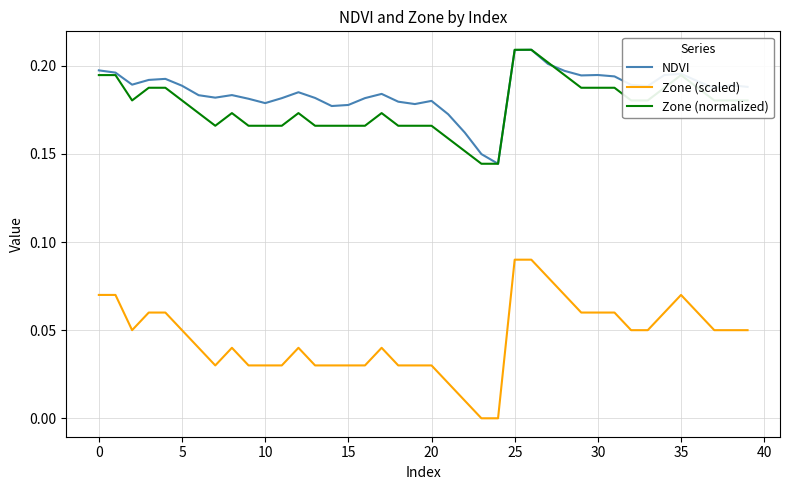

True or false: Zone (scaled) and NDVI cross at least once.

False